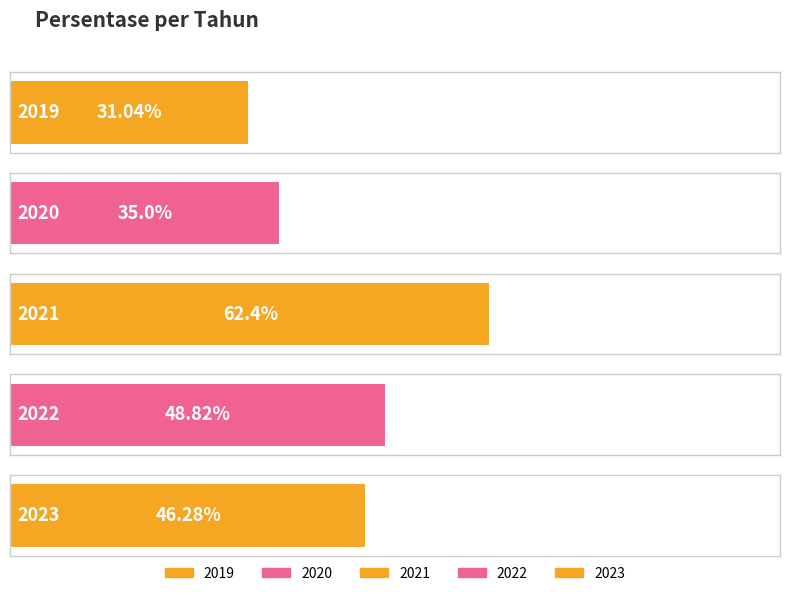

Does the chart contain stacked bars?

No